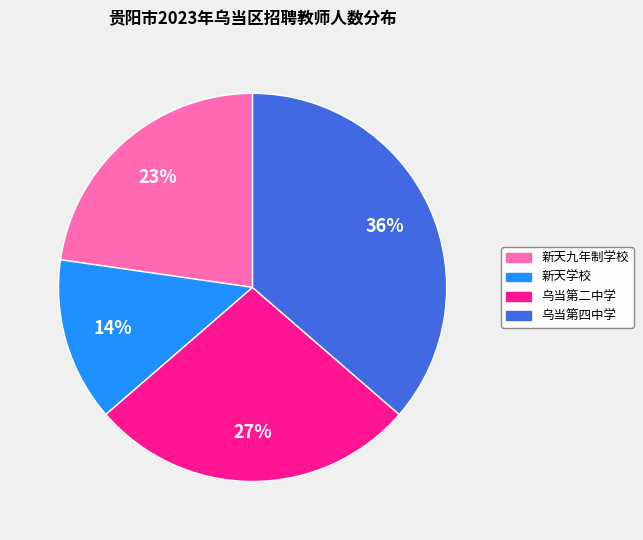

To the nearest percent, what is the average slice percentage?

25%